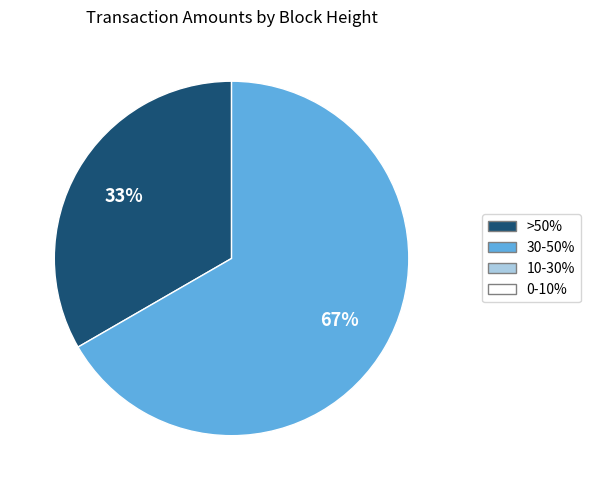

How many slices are in this pie chart?

2